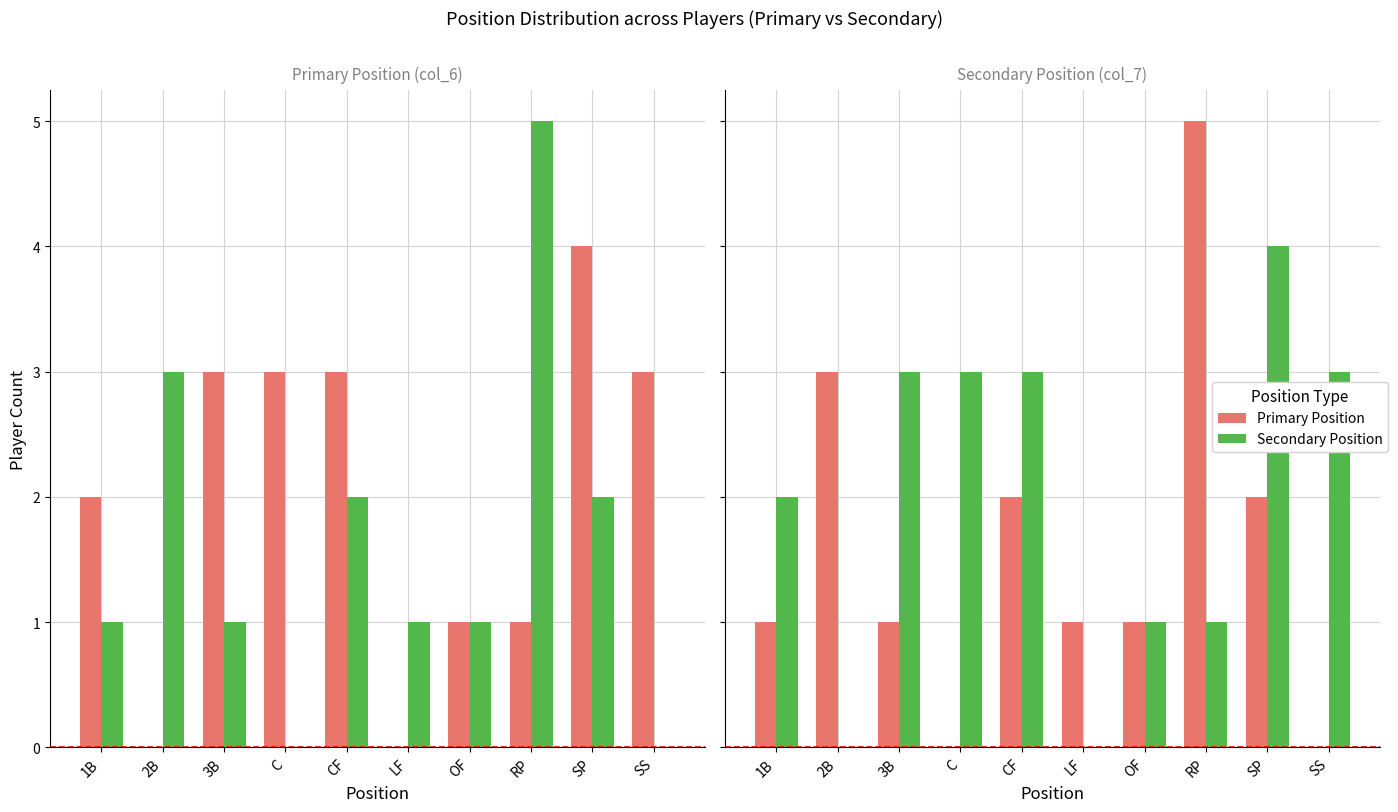

How many data points in Primary Position are above 1?

4